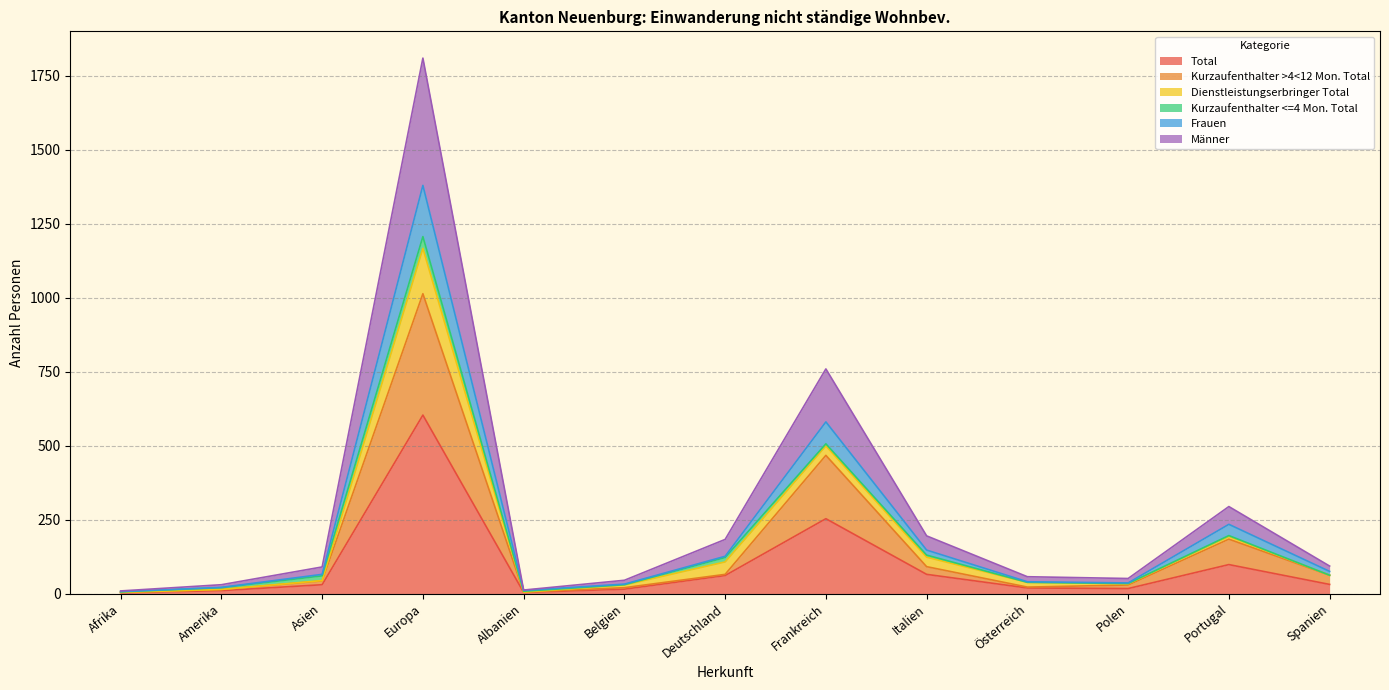

At which category is the sum across all series the highest?

Europa